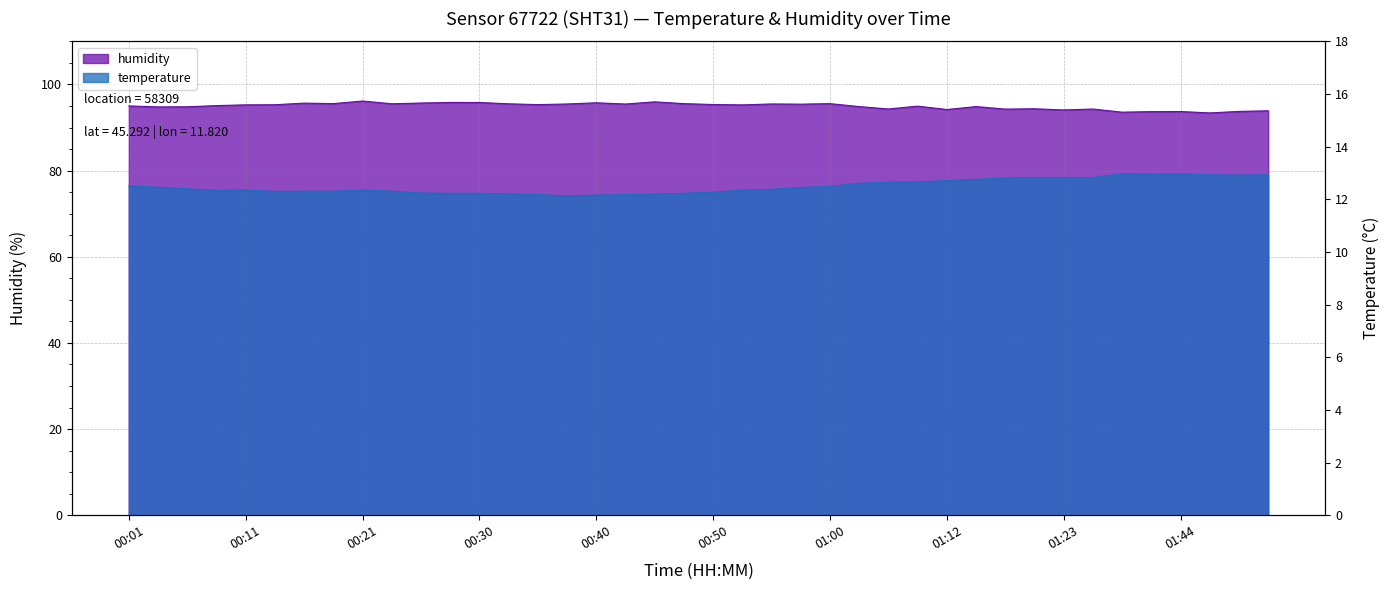

At which category is the sum across all series the highest?

00:21